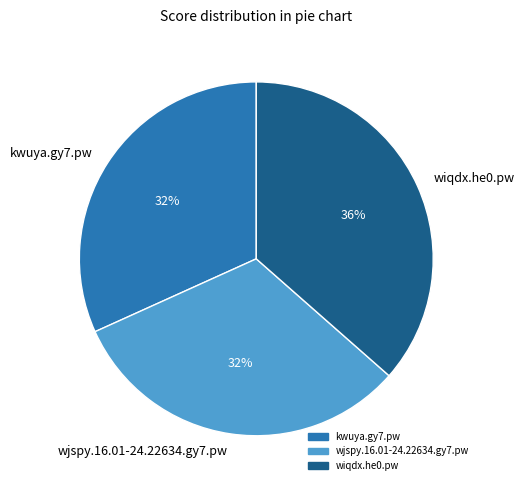

What percentage is the wiqdx.he0.pw slice, to the nearest percent?

36%